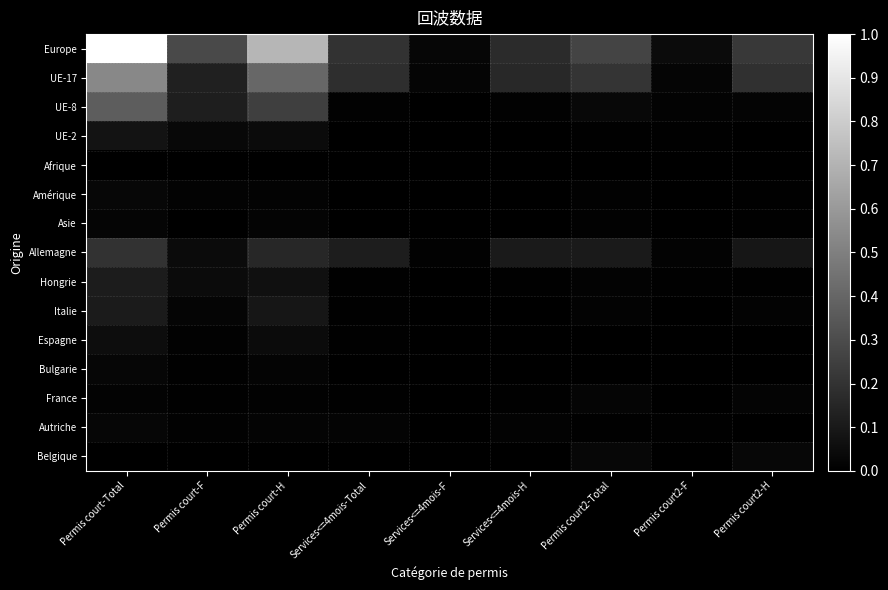

List the series in order of their peak value, lowest first.

Afrique, Asie, France, Bulgarie, Autriche, Belgique, Amérique, Espagne, UE-2, Italie, Hongrie, Allemagne, UE-8, UE-17, Europe